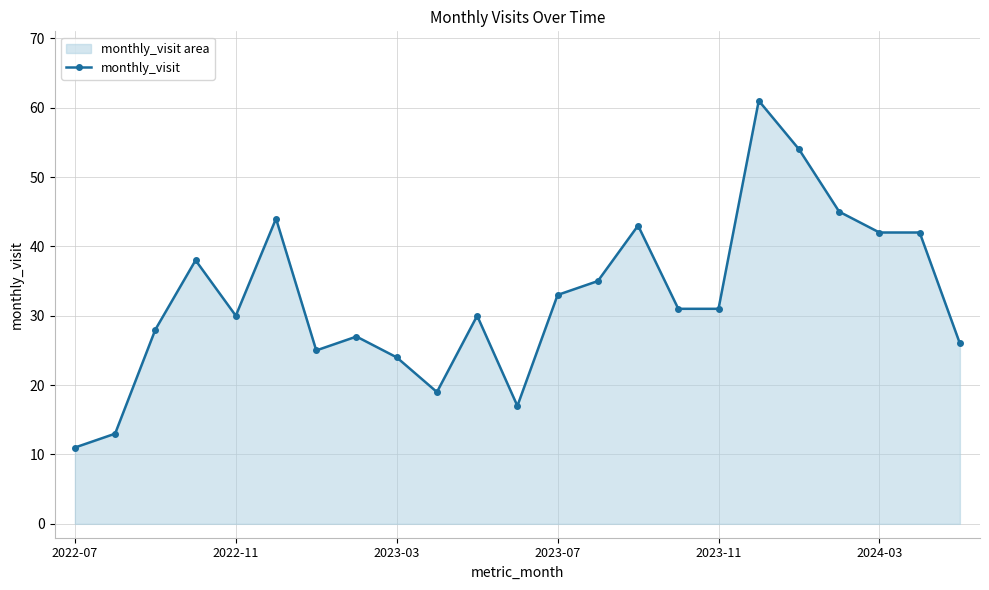

The value at 10 is 40. True or false?

False